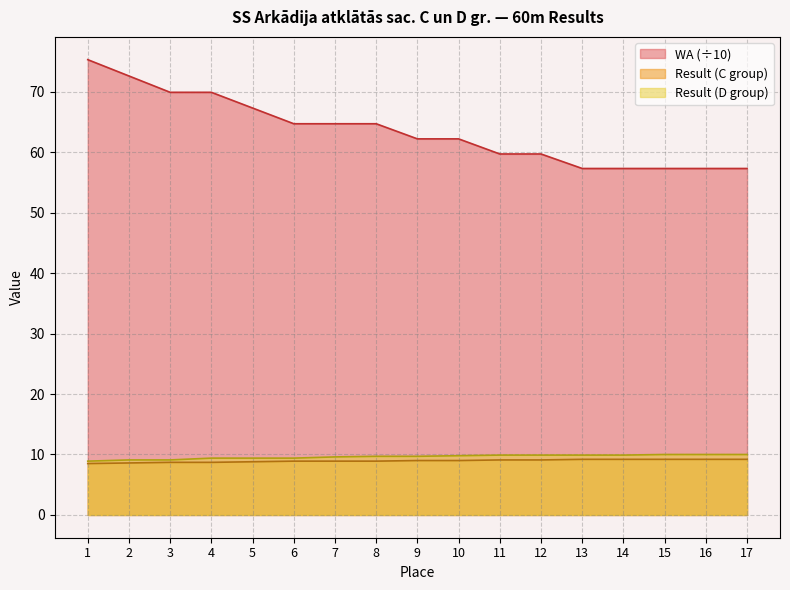

At which category does the chart reach its minimum across all series?

1